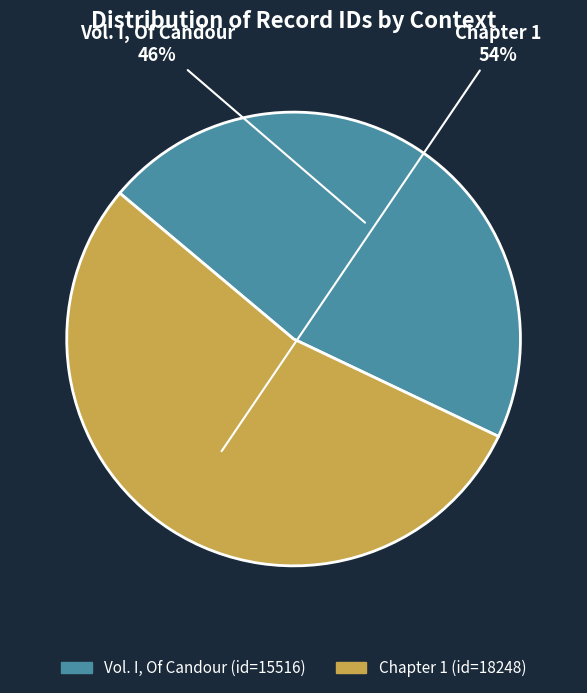

Which has a higher value, Chapter 1 or Vol. I, Of Candour?

Chapter 1